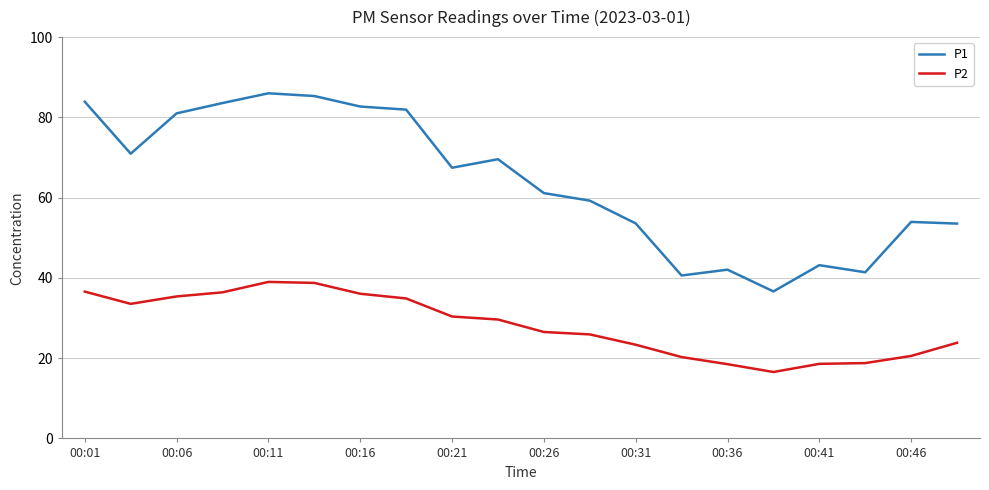

True or false: P1 and P2 cross at least once.

False